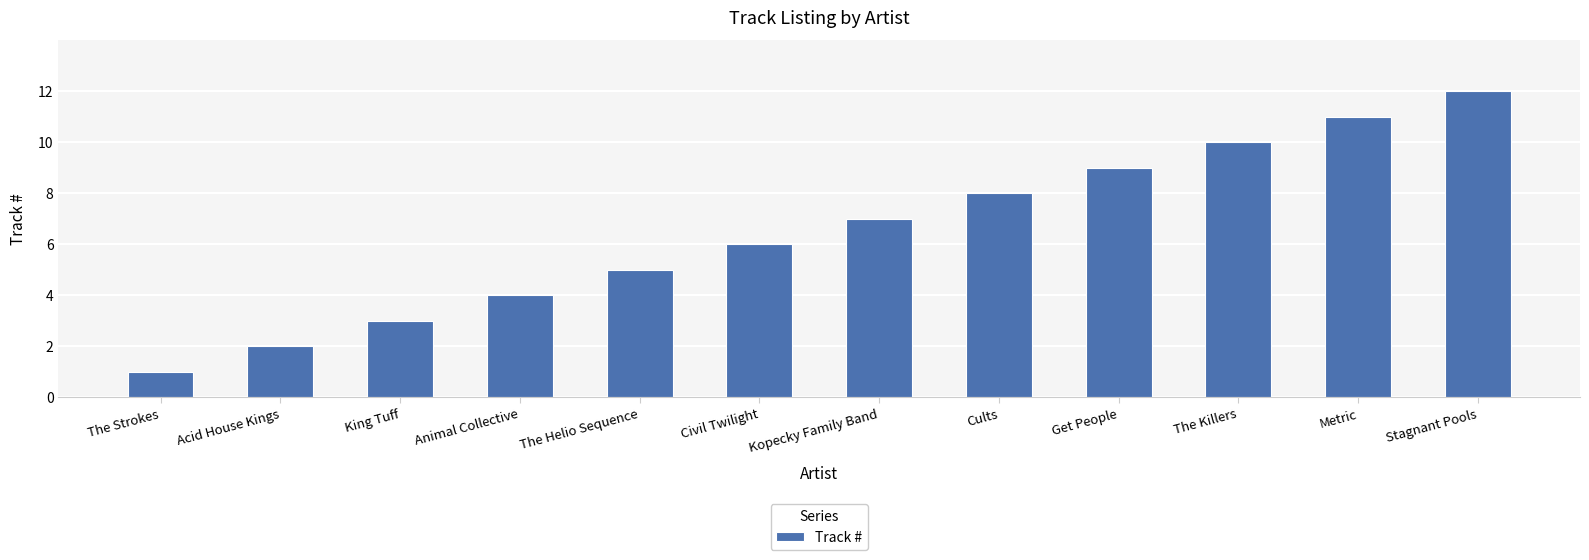

How many data points does each series have?

12